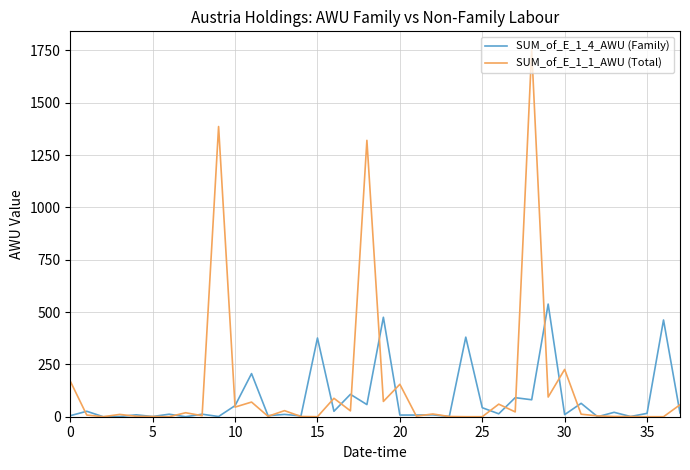

What is the maximum value shown in the chart?

1753